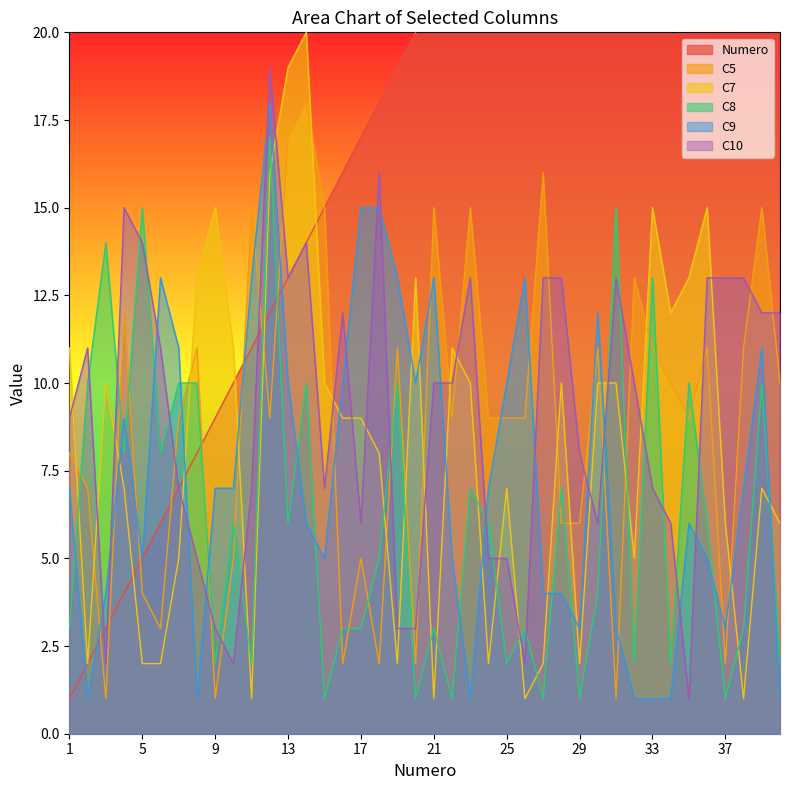

How many values in the C9 series exceed 7?

16